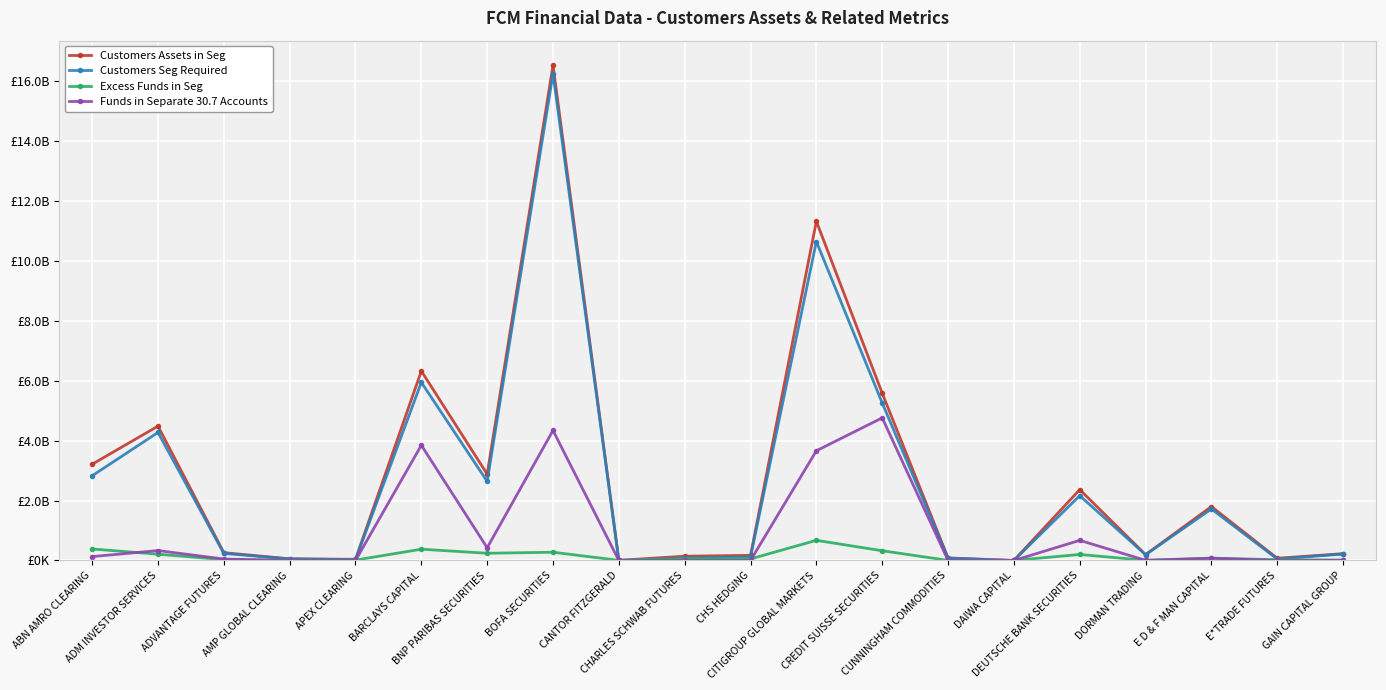

What is the average value of the Excess Funds in Seg series?

149341838